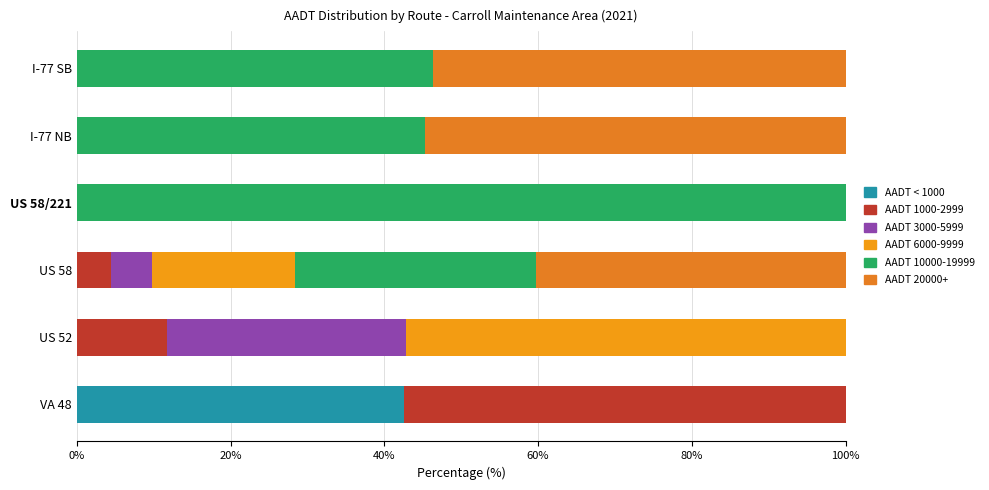

What is the average value of the AADT 6000-9999 series?

12.6